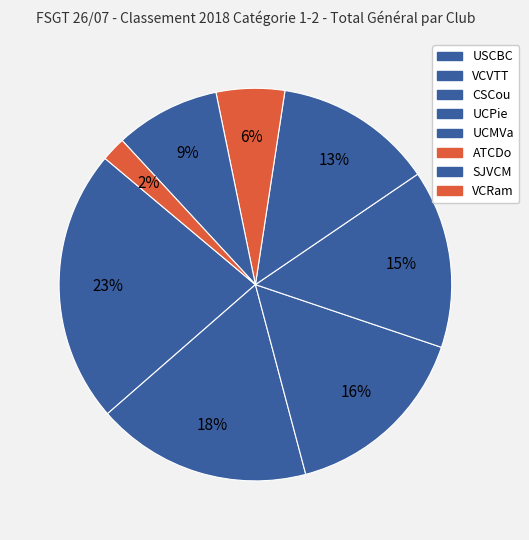

How many segments does this pie chart have?

8